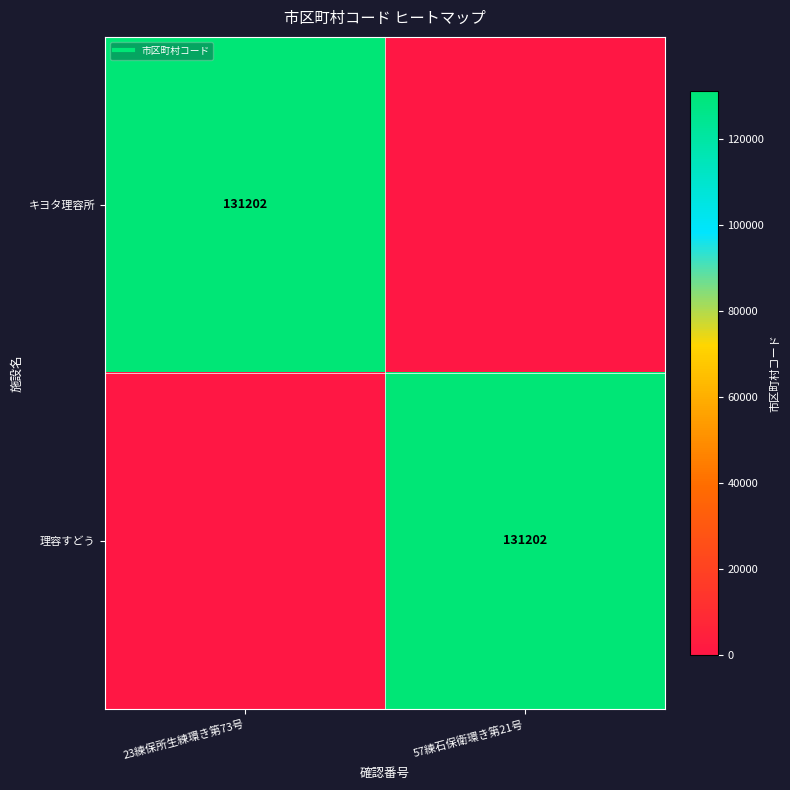

Is it true that キヨタ理容所 equals 49567 at 23練保所生練環き第73号?

False